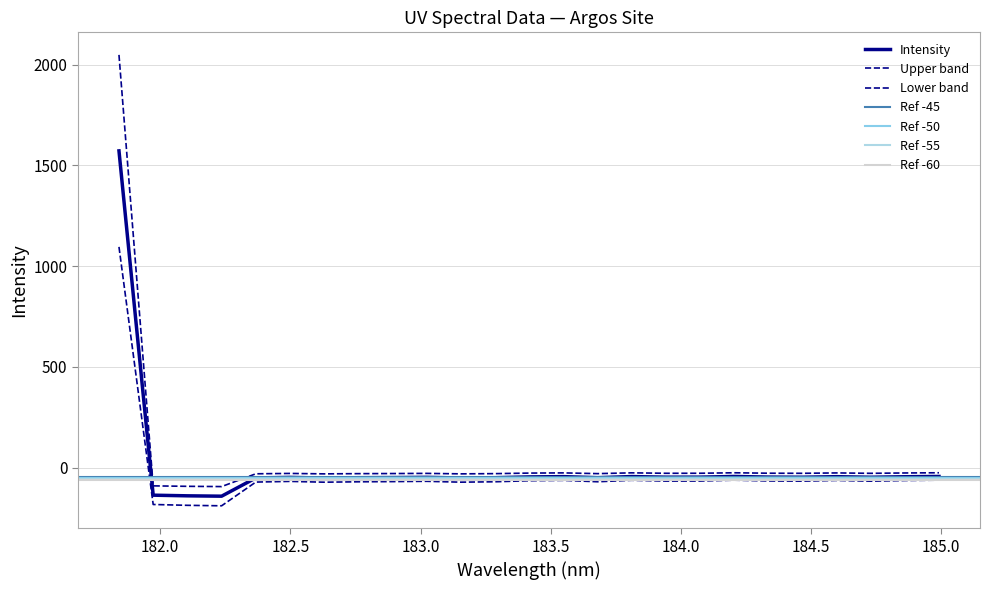

How many values are above zero?

1